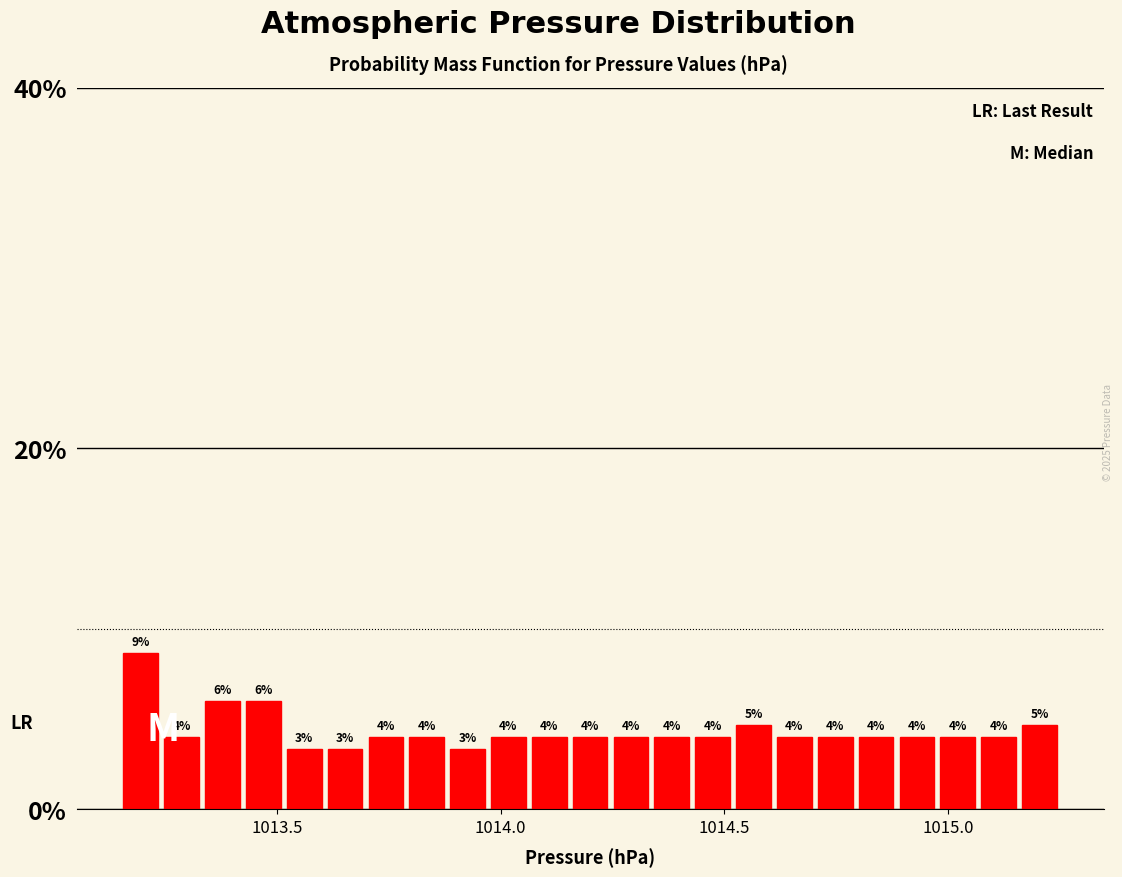

Read against the x-axis, roughly where is the centre of the tallest bar?

1013.20